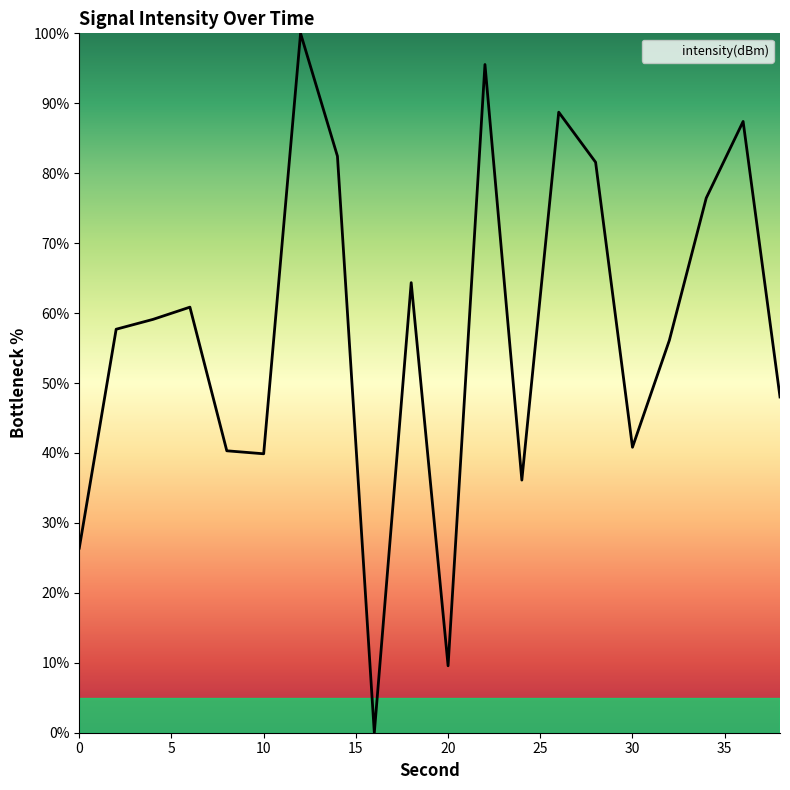

What is the maximum value shown in the chart?

100.0